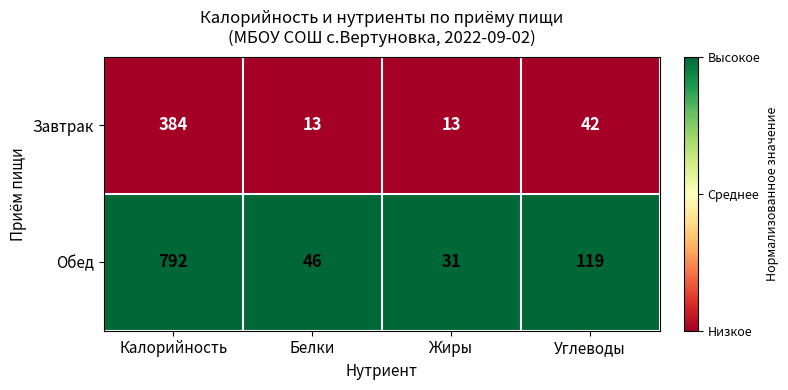

Rank the series by their average value, from highest to lowest.

Обед, Завтрак